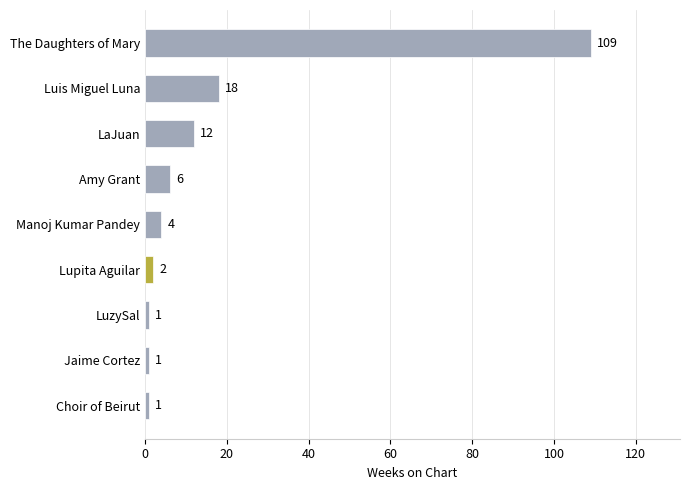

What is the sum of all values?

154